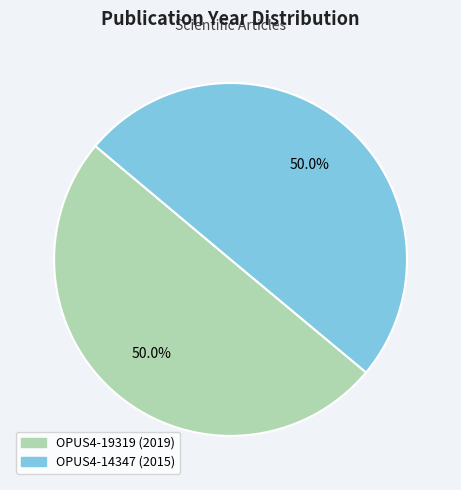

What percentage is the OPUS4-14347 slice, to the nearest percent?

50%